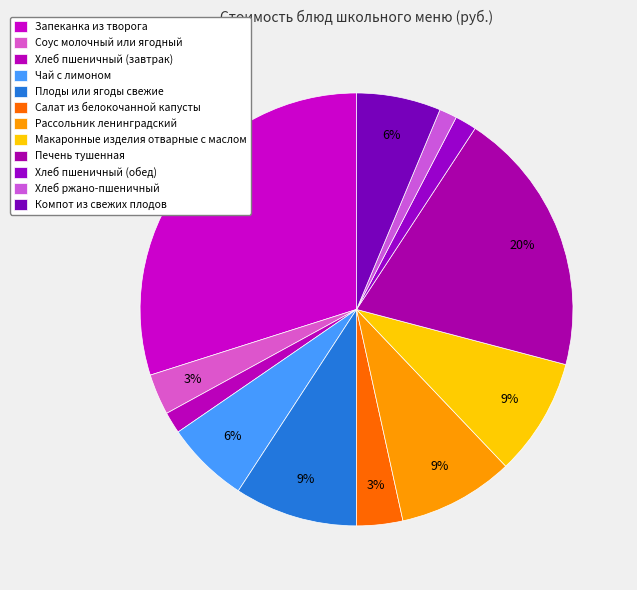

Count the number of slices in the pie.

12